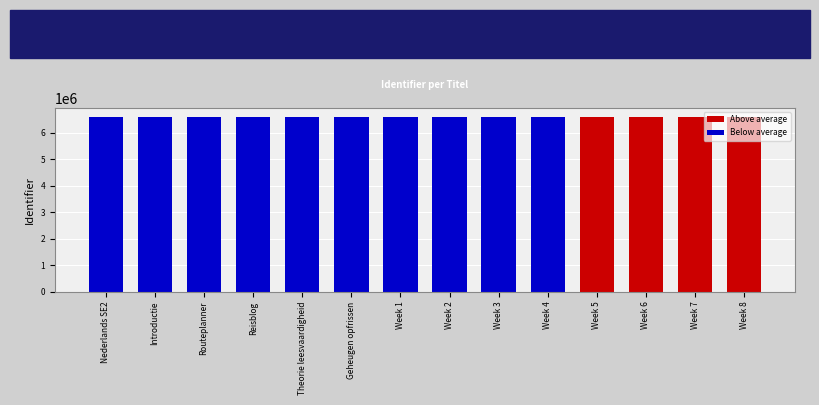

What is the sum of all values?

92542746